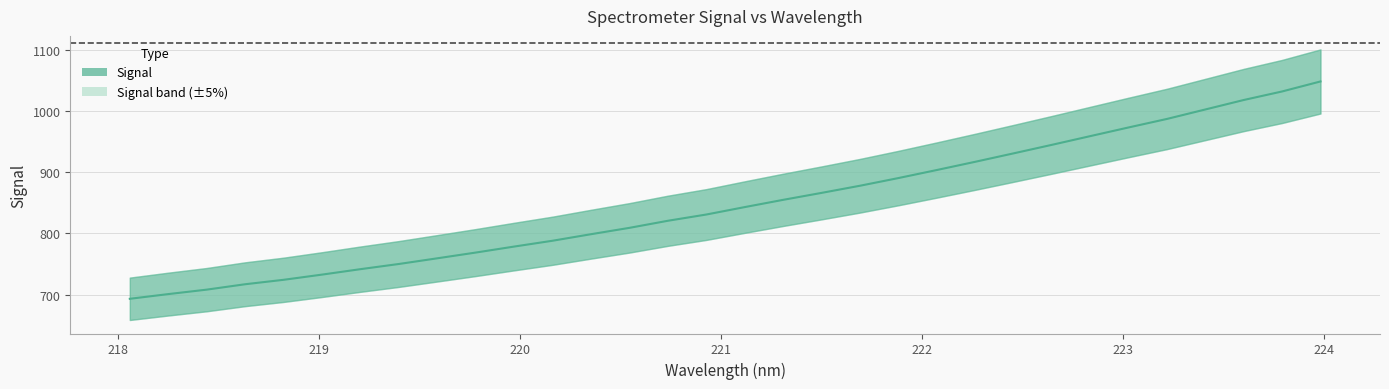

What is the difference between the values at 220.9264 and 222.0721?

72.8